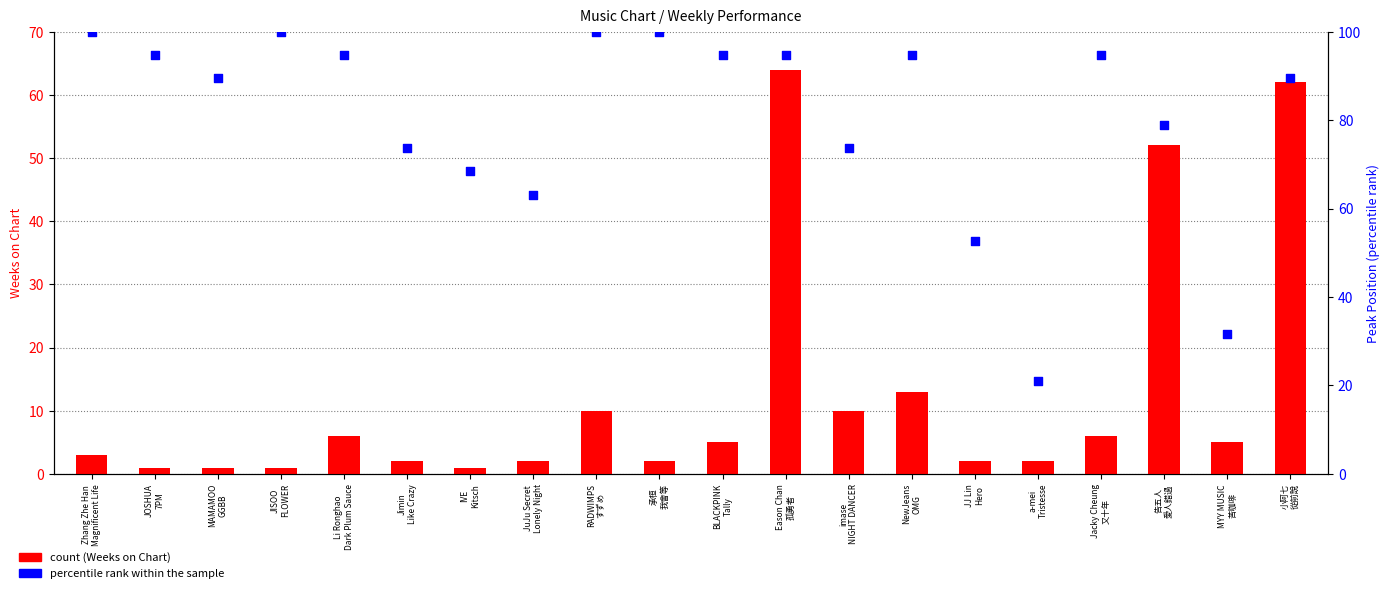

Which series has the largest total across all categories?

Peak Position (percentile)